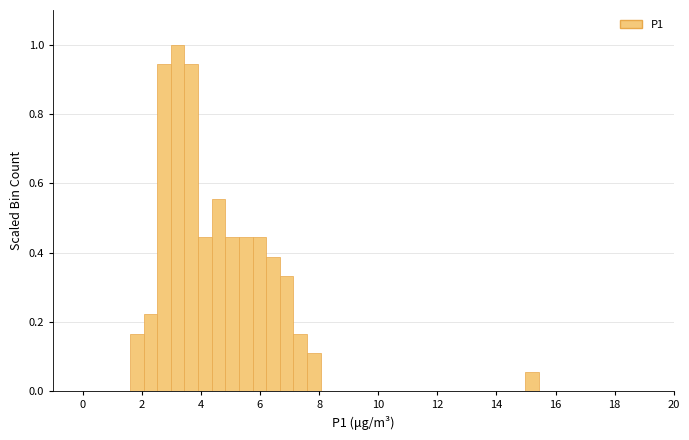

Read against the x-axis, roughly where is the centre of the tallest bar?

3.2